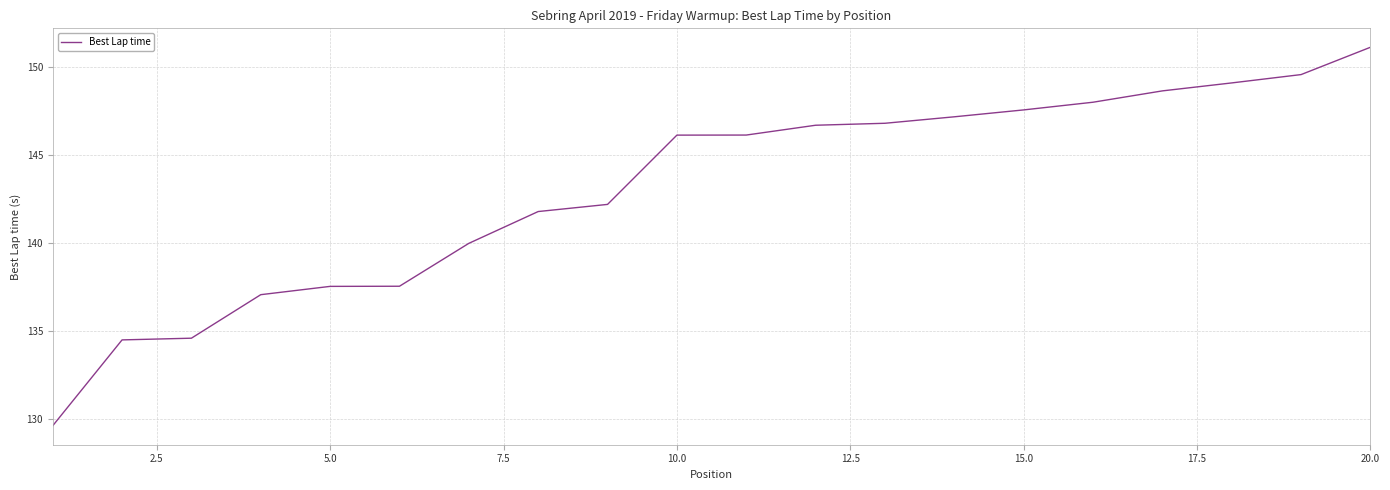

What is the difference between the maximum and minimum values?

21.5